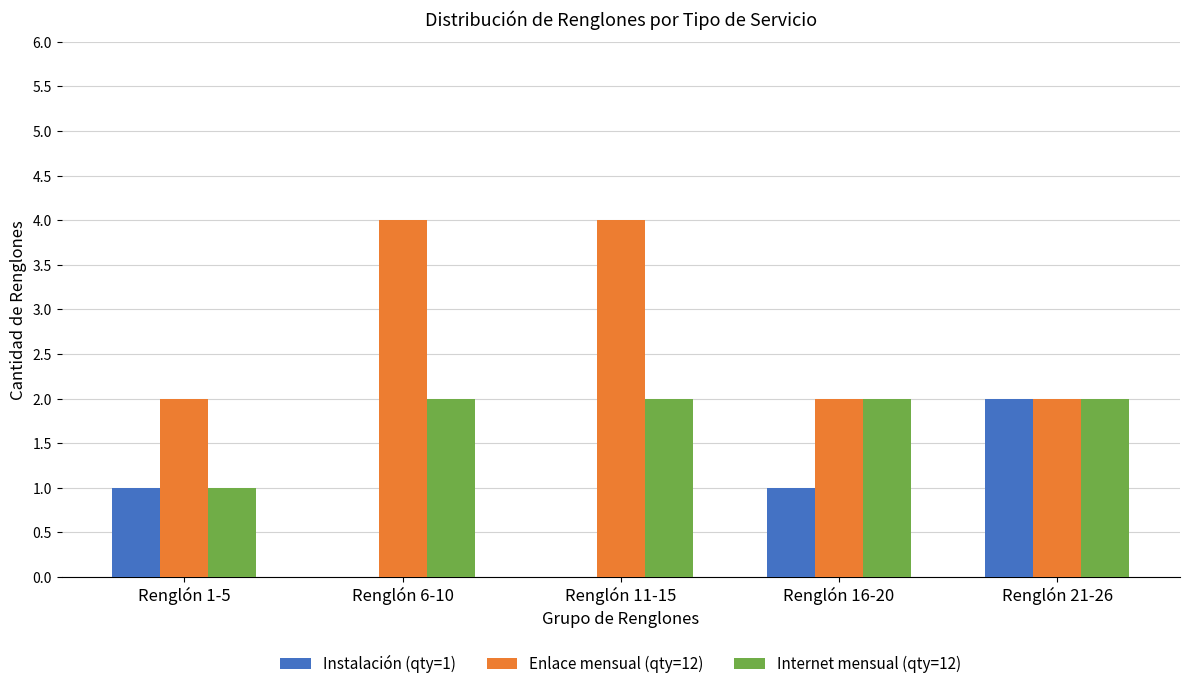

What is the greatest value displayed?

4